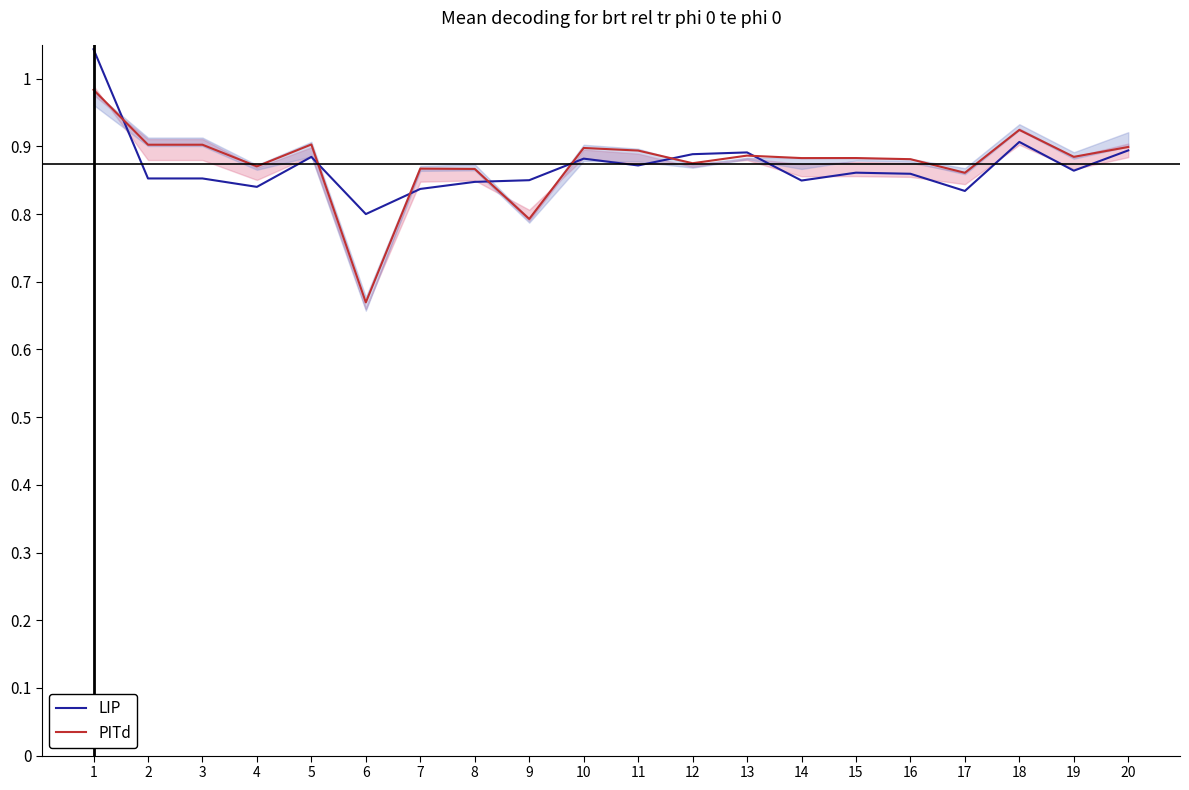

What is the maximum value for LIP?

1.0